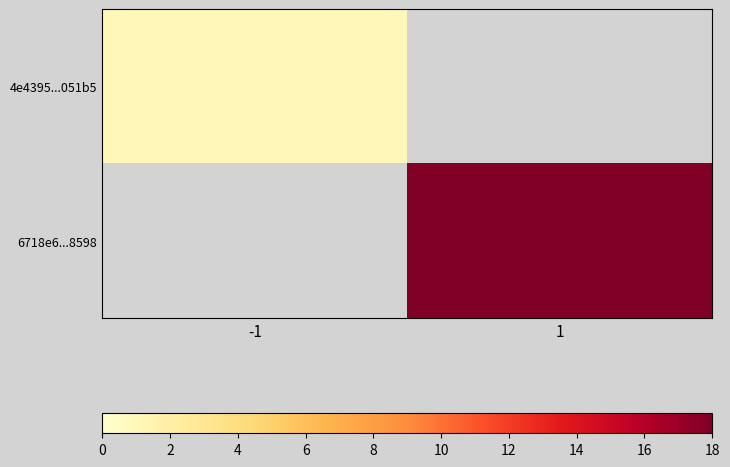

Which has a higher value, -1 or 1?

1